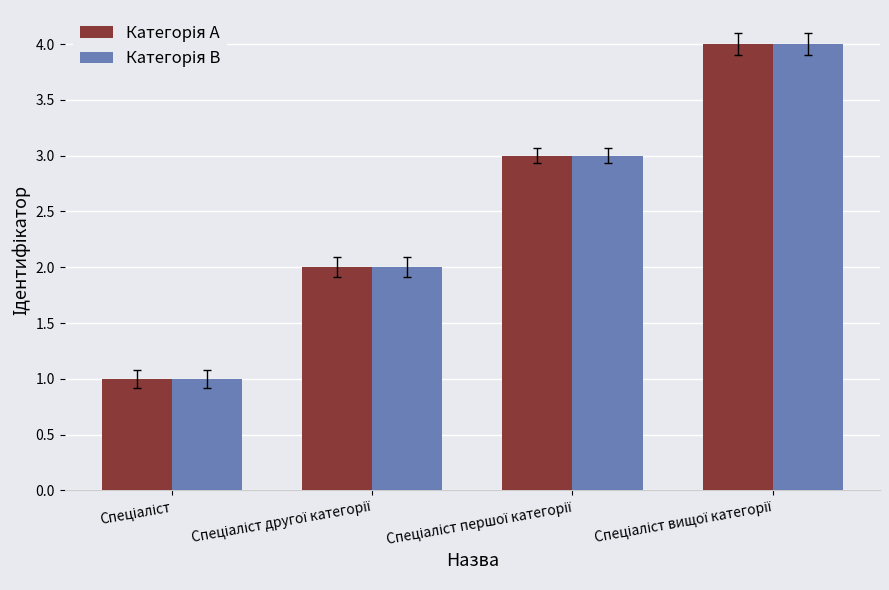

What is the maximum value shown in the chart?

4